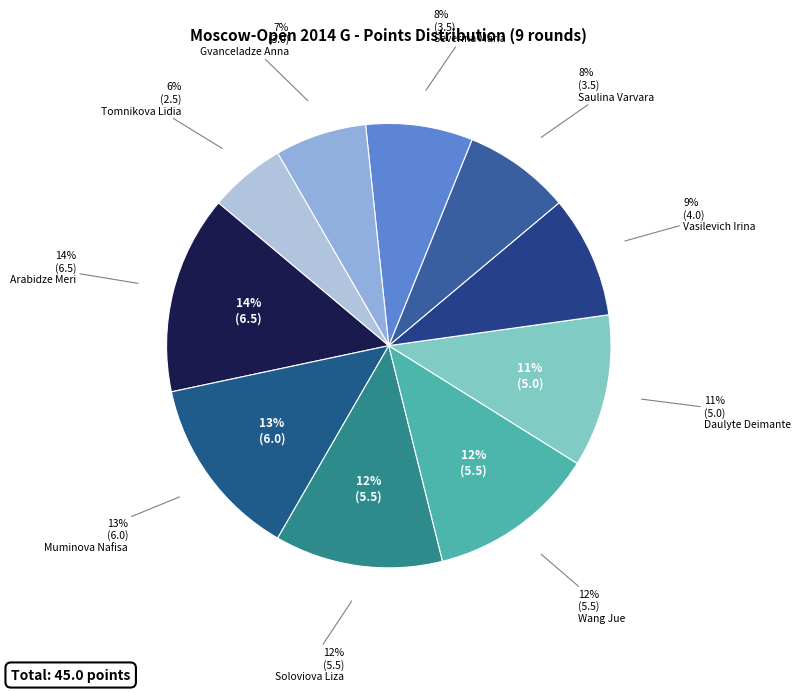

True or false: Gvanceladze Anna accounts for 1% of the total.

False